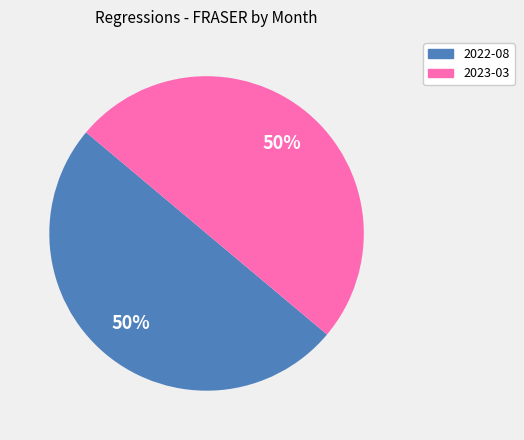

To the nearest percent, what is the difference between the largest and smallest slice percentages?

0%